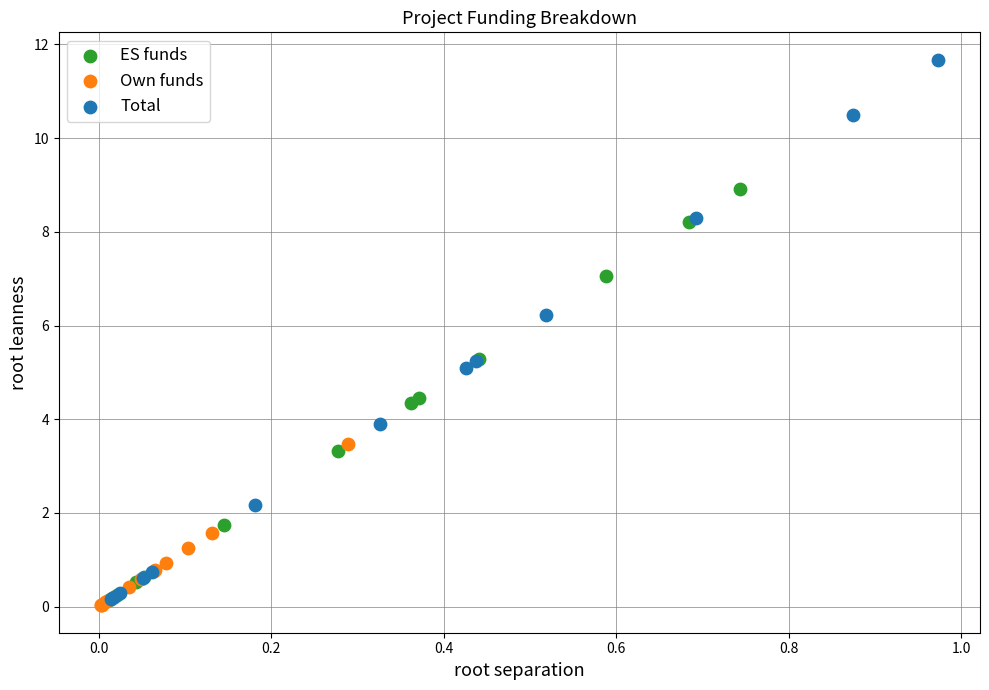

Which series contains the highest Y value?

Total